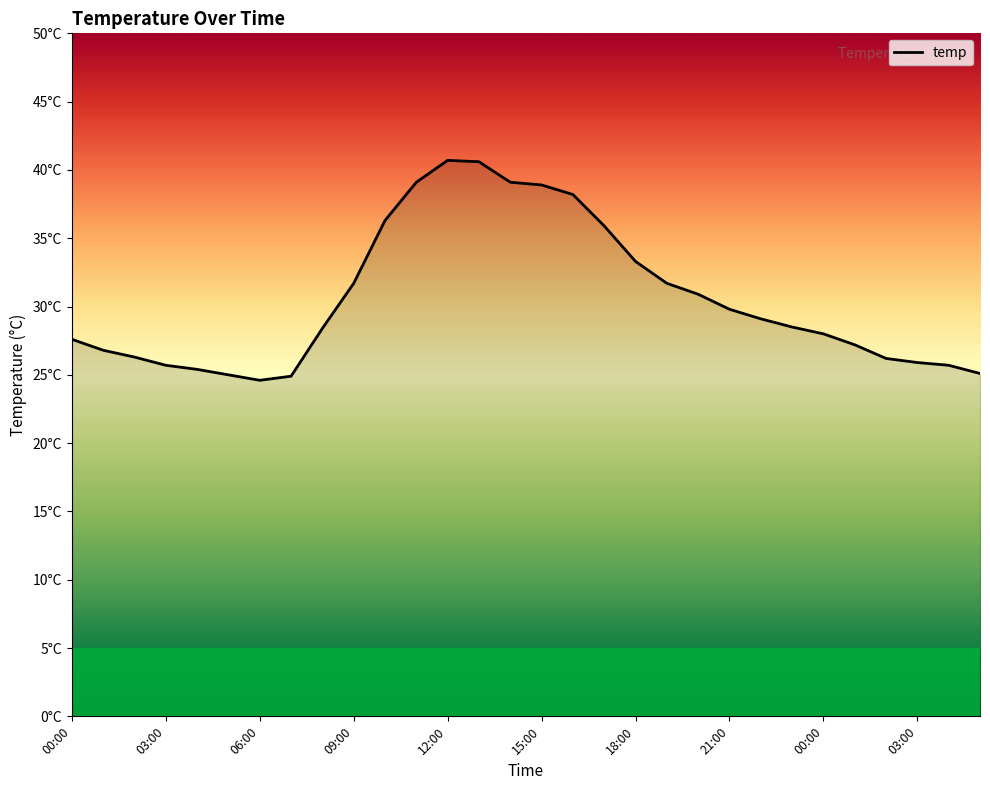

Is this an area chart (filled region under the line)?

Yes